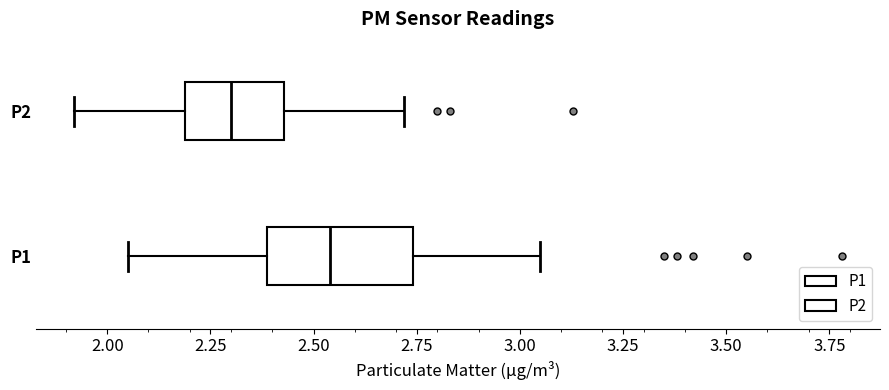

Comparing the boxes themselves (not the whiskers), which one is the widest?

P1